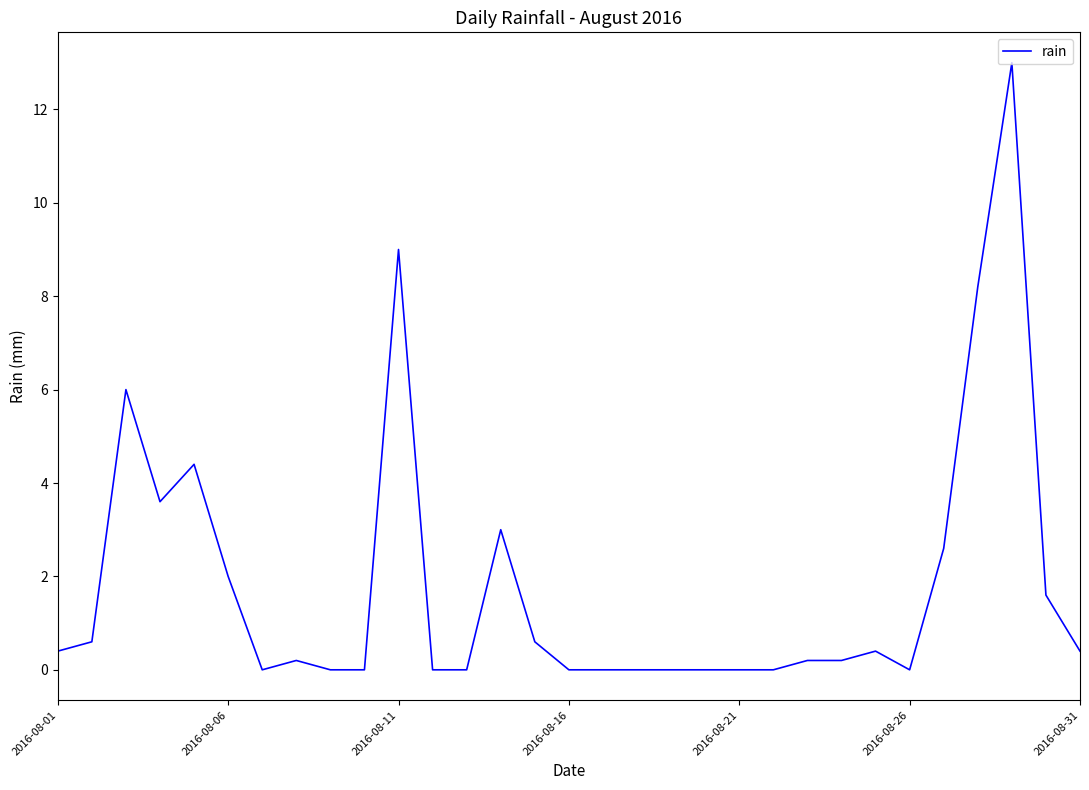

What is the greatest value displayed?

13.0